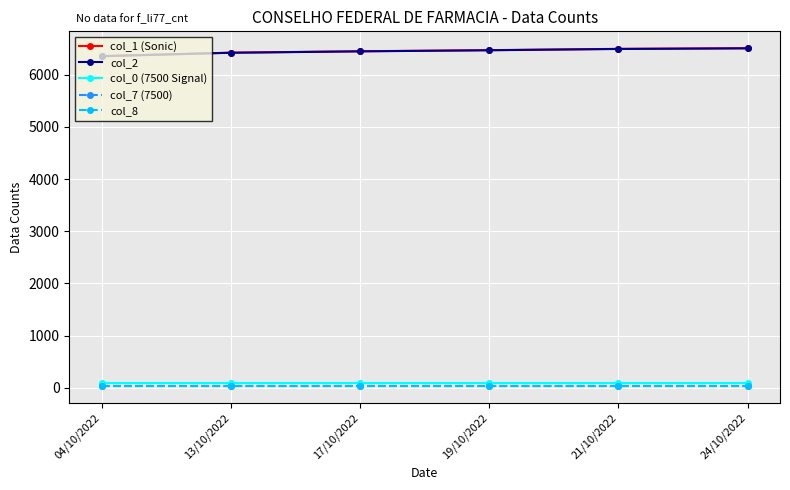

Reading right to left, extract all data points from this chart.

col_1 (Sonic): 24/10/2022=6507	21/10/2022=6495	19/10/2022=6470	17/10/2022=6449	13/10/2022=6422	04/10/2022=6356
col_2: 24/10/2022=6505	21/10/2022=6493	19/10/2022=6468	17/10/2022=6447	13/10/2022=6420	04/10/2022=6354
col_0 (7500 Signal): 24/10/2022=87	21/10/2022=87	19/10/2022=87	17/10/2022=87	13/10/2022=87	04/10/2022=87
col_7 (7500): 24/10/2022=32	21/10/2022=32	19/10/2022=32	17/10/2022=32	13/10/2022=32	04/10/2022=32
col_8: 24/10/2022=32	21/10/2022=32	19/10/2022=32	17/10/2022=32	13/10/2022=32	04/10/2022=32